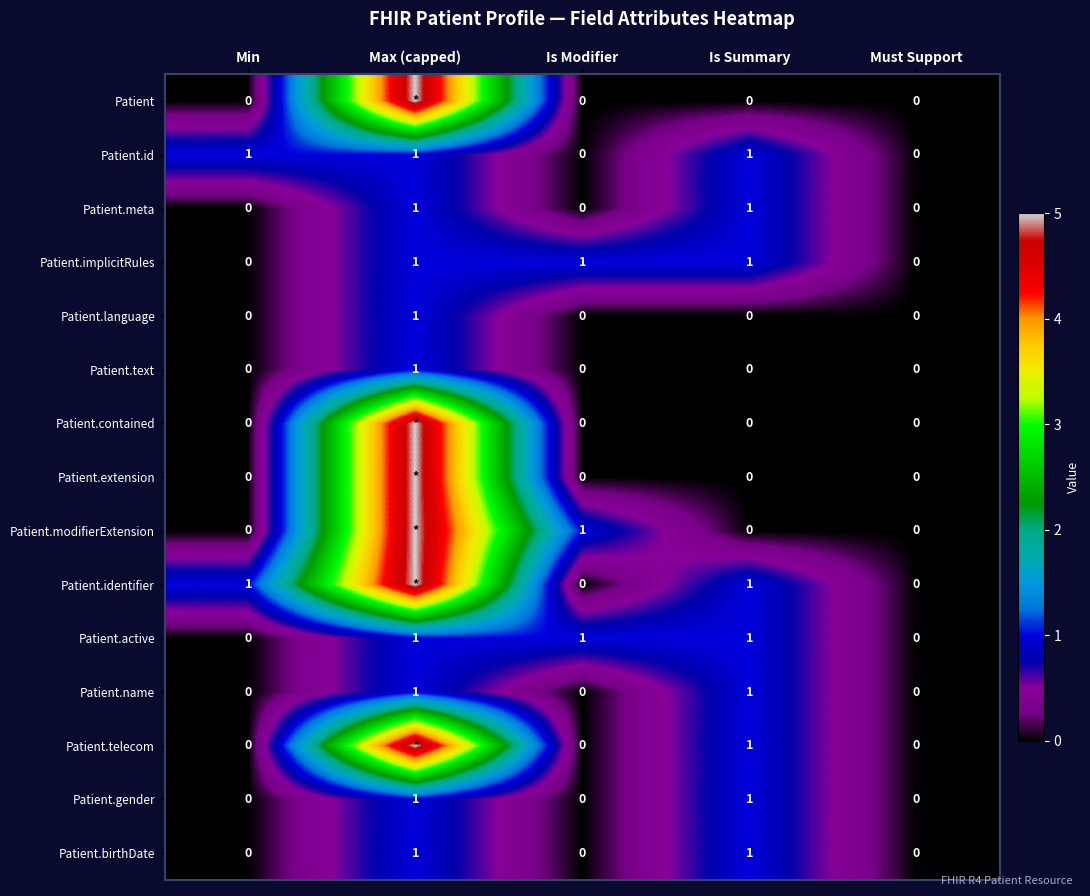

At which category is the sum across all series the highest?

Max (capped)